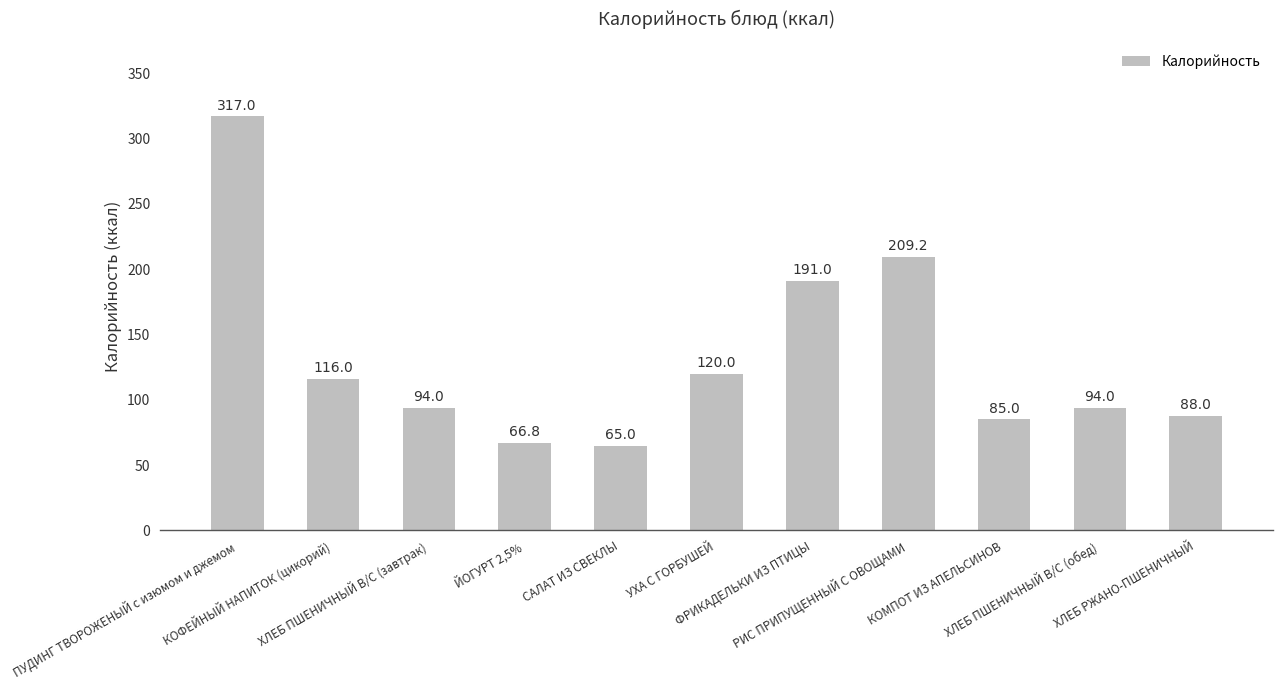

Count the number of data series in this chart.

1